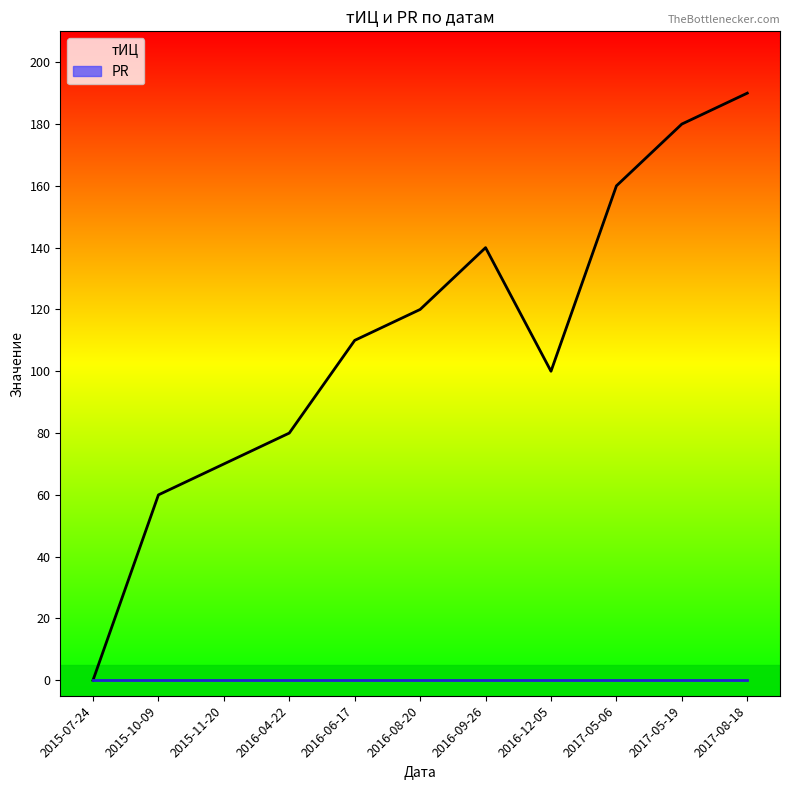

Does the chart display data point markers on the line(s)?

No